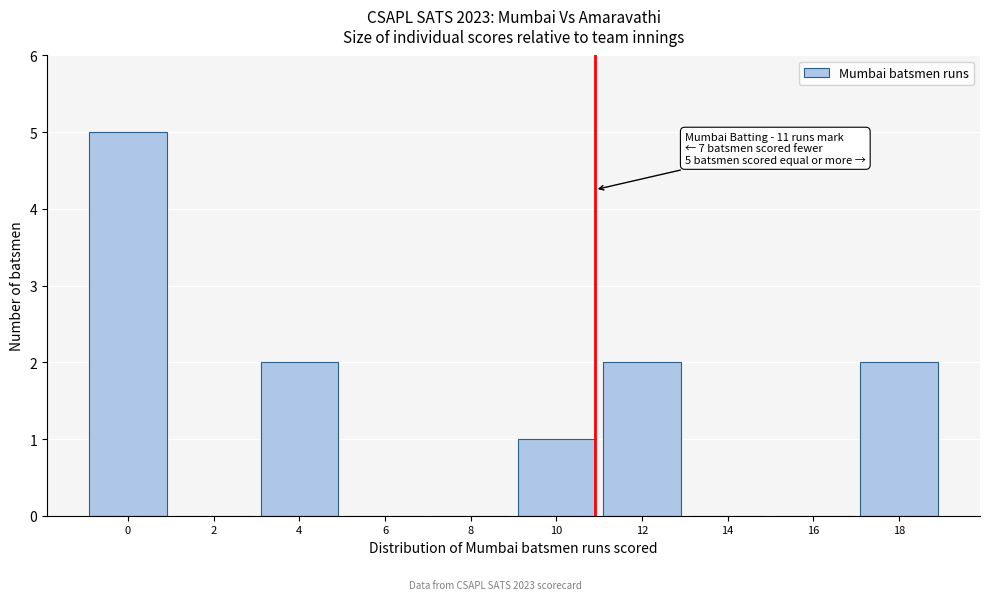

Reading left to right, transcribe all the data shown in this chart.

0=5	2=0	4=2	6=0	8=0	10=1	12=2	14=0	16=0	18=2